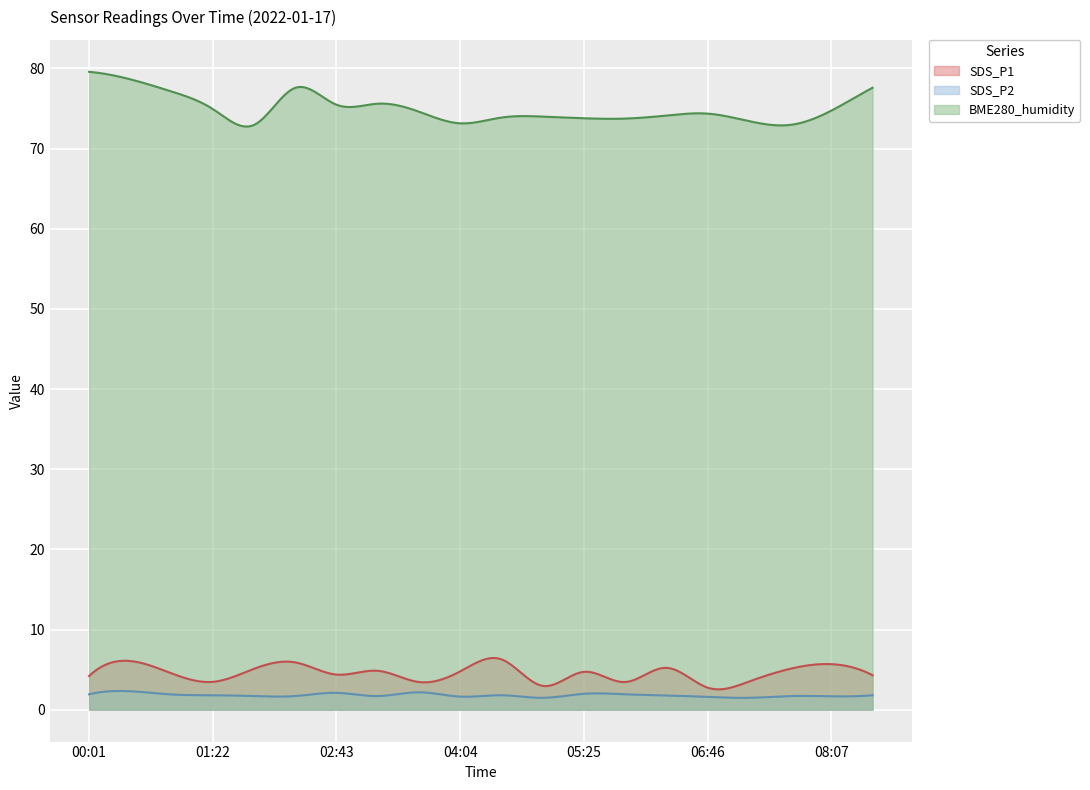

What is the total value across all series at 02:16?

85.2